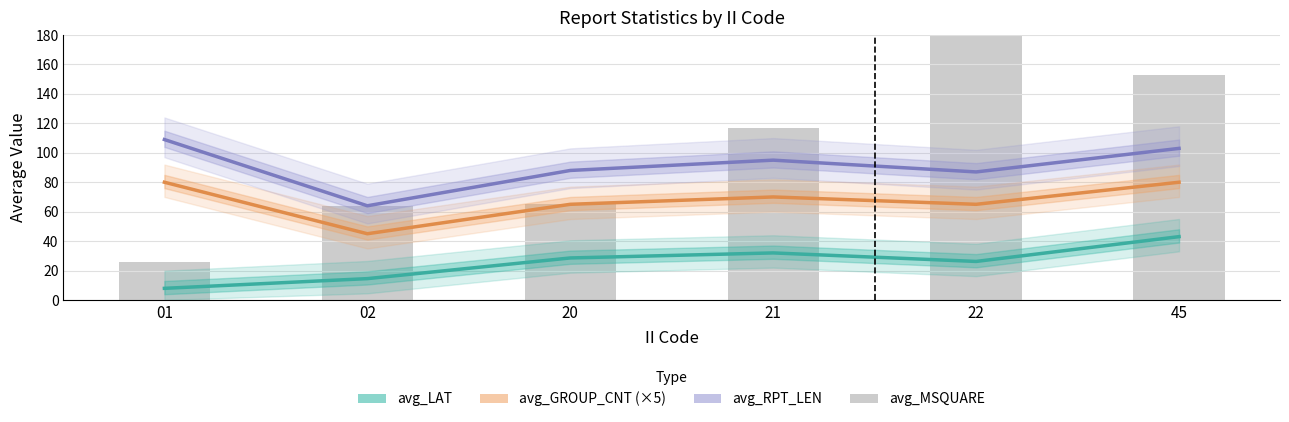

Where is avg_MSQUARE nearest to the value 139?

45